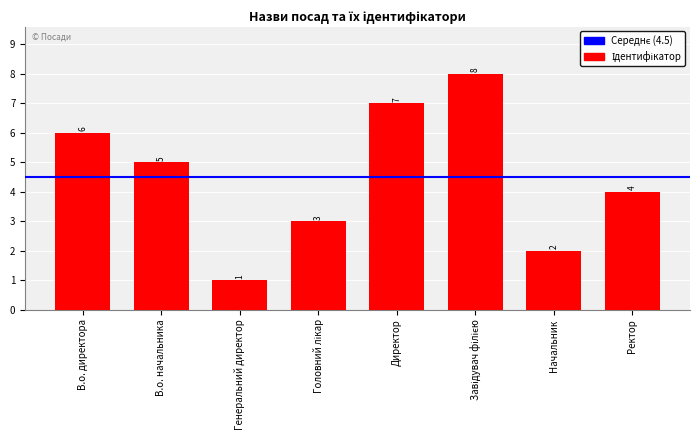

What is the ratio of the value at Ректор to the value at Директор?

0.6